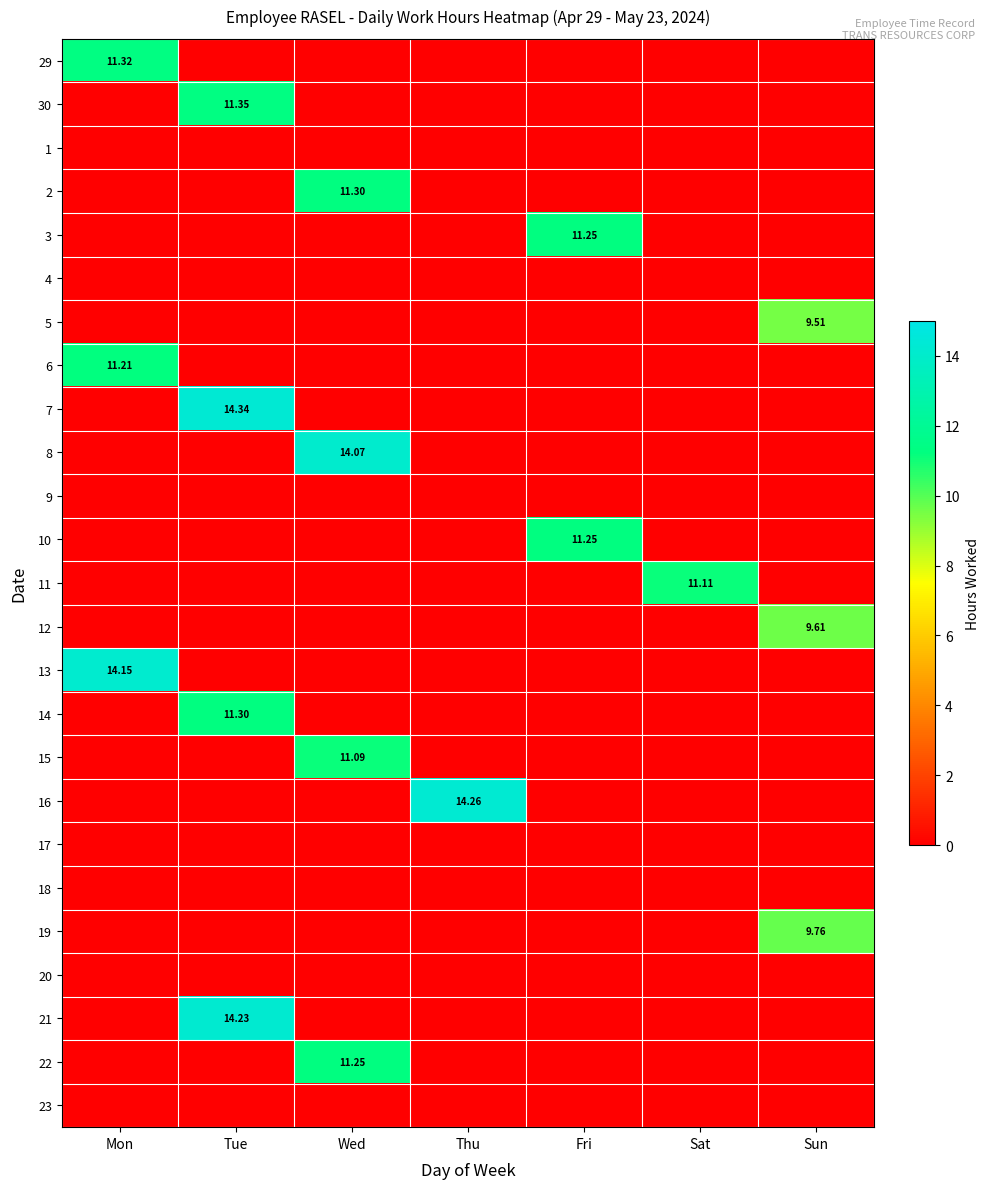

At which category is the sum across all series the highest?

Tue